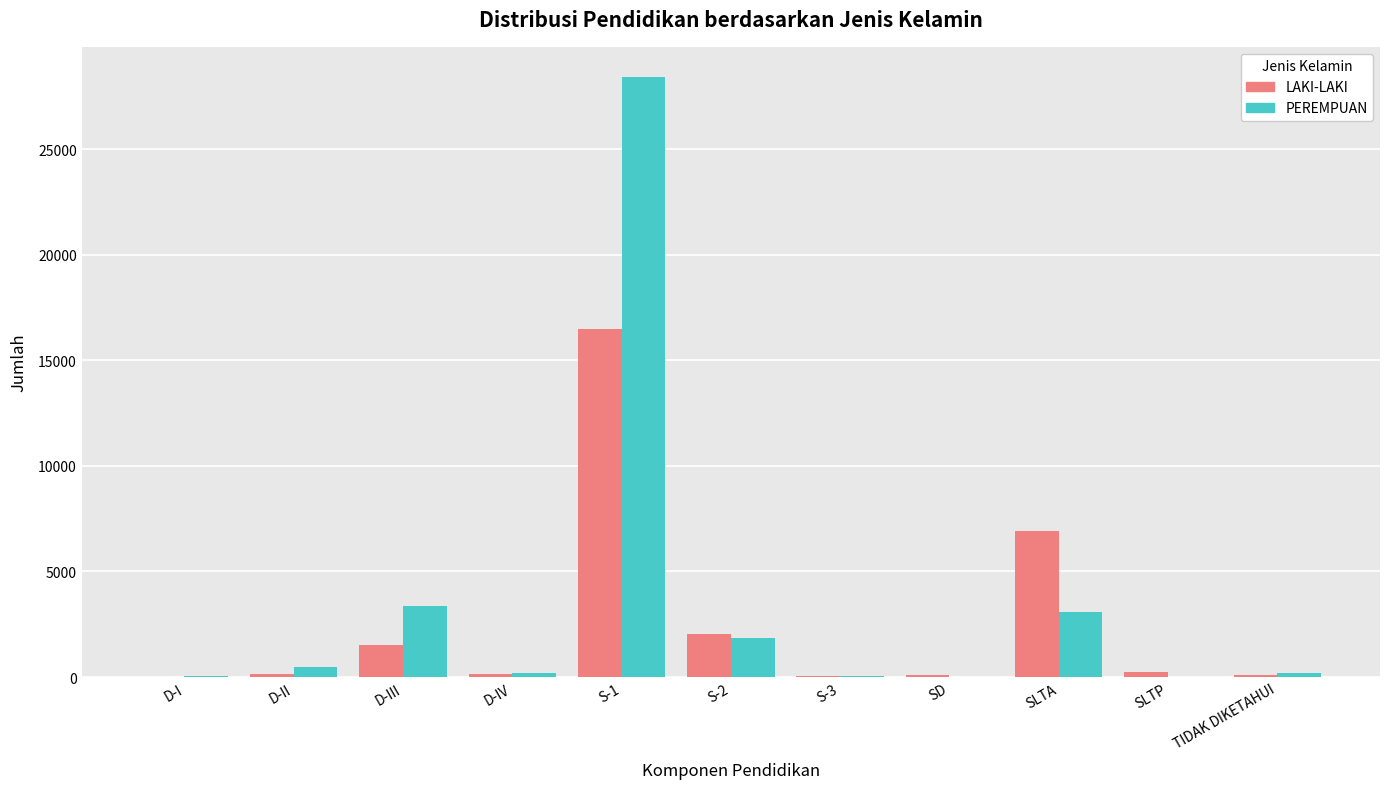

What is the highest value of the PEREMPUAN series?

28435